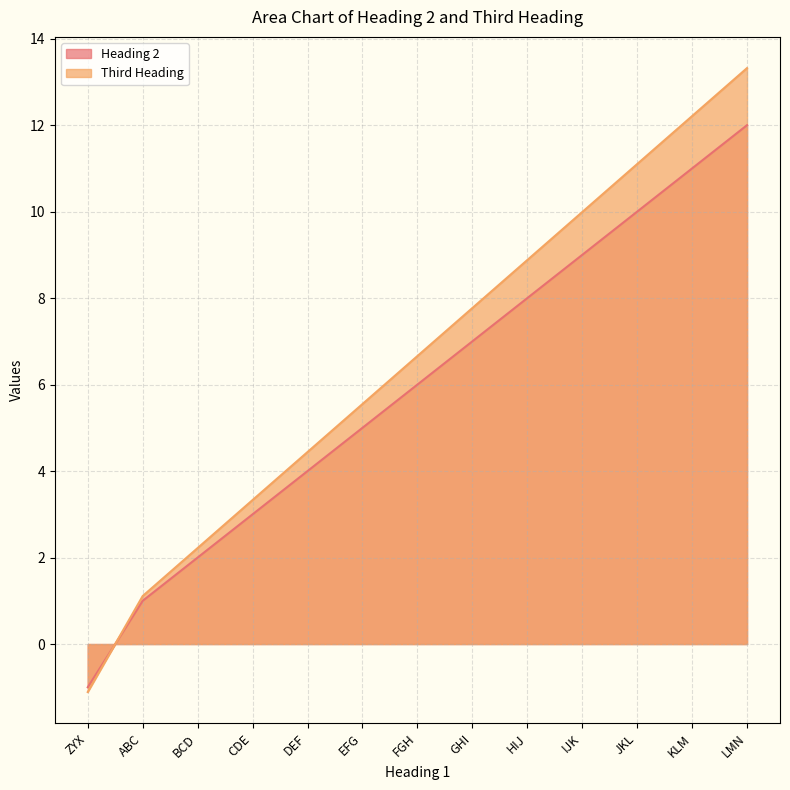

Reading right to left, extract all data points from this chart.

Heading 2: LMN=12.0	KLM=11.0	JKL=10.0	IJK=9.0	HIJ=8.0	GHI=7.0	FGH=6.0	EFG=5.0	DEF=4.0	CDE=3.0	BCD=2.0	ABC=1.0	ZYX=-1.0
Third Heading: LMN=13.3	KLM=12.2	JKL=11.1	IJK=10.0	HIJ=8.9	GHI=7.8	FGH=6.7	EFG=5.5	DEF=4.4	CDE=3.3	BCD=2.2	ABC=1.1	ZYX=-1.1